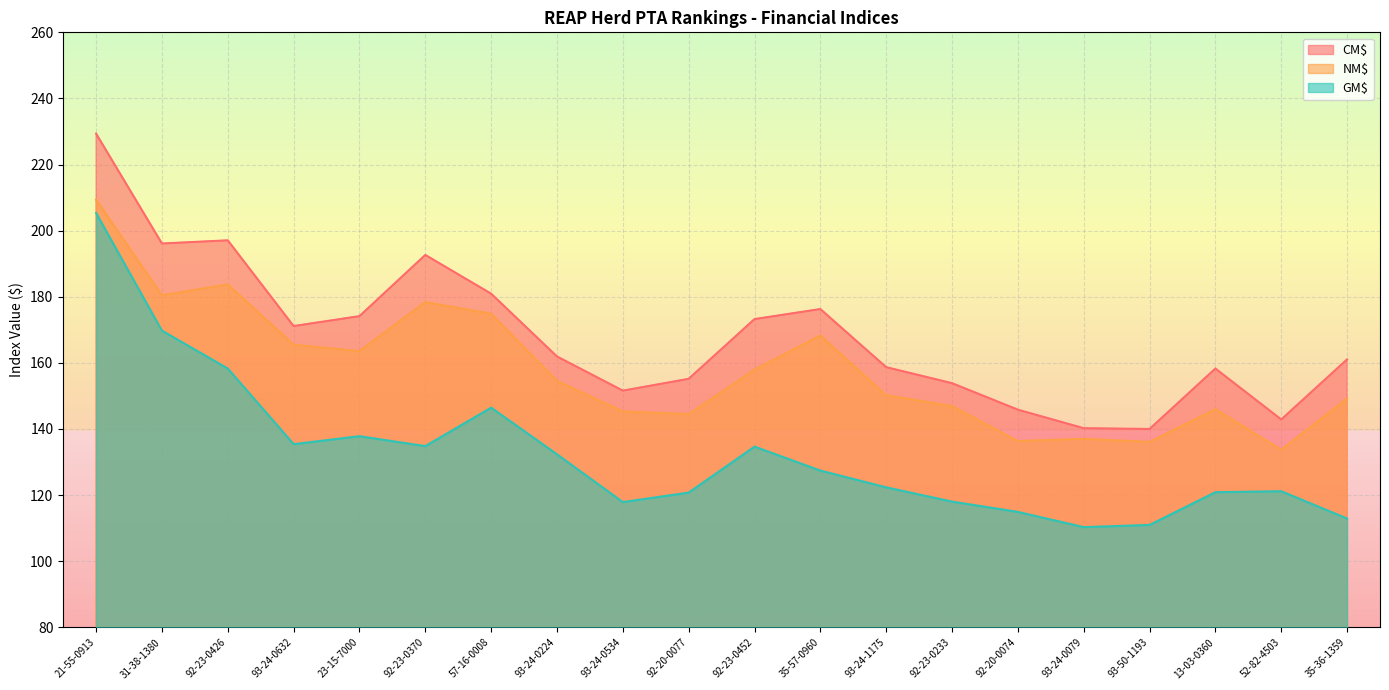

What is the sum of all NM$ values?

3161.9